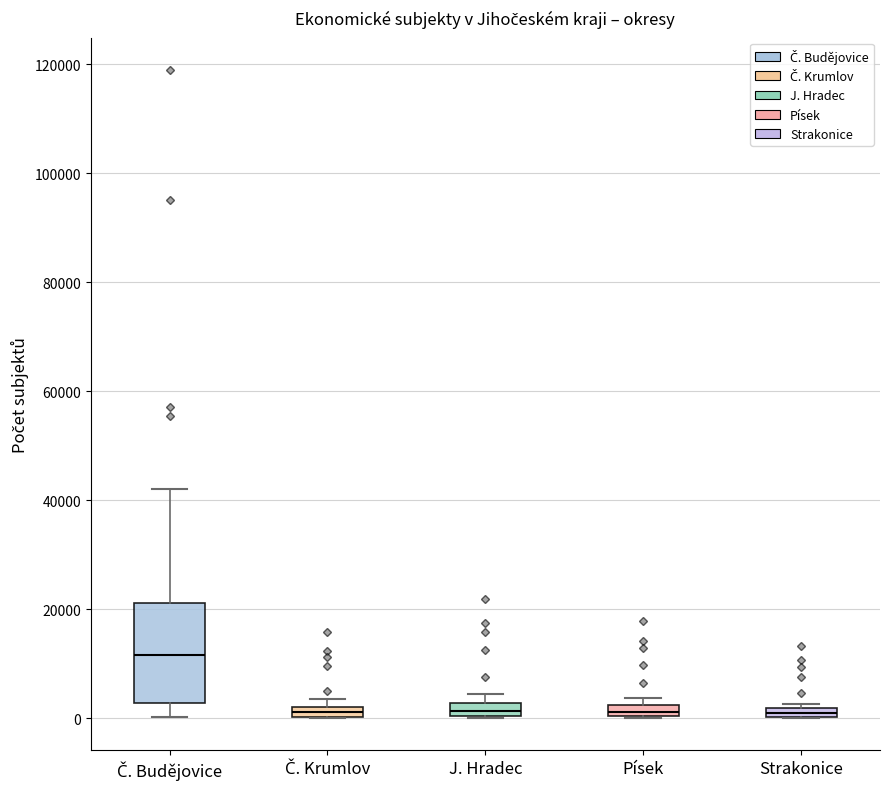

Where is the upper edge of the box for Č. Budějovice on the y-axis? The values are not printed on the chart, so give them approximately, as read against the axis.

22000